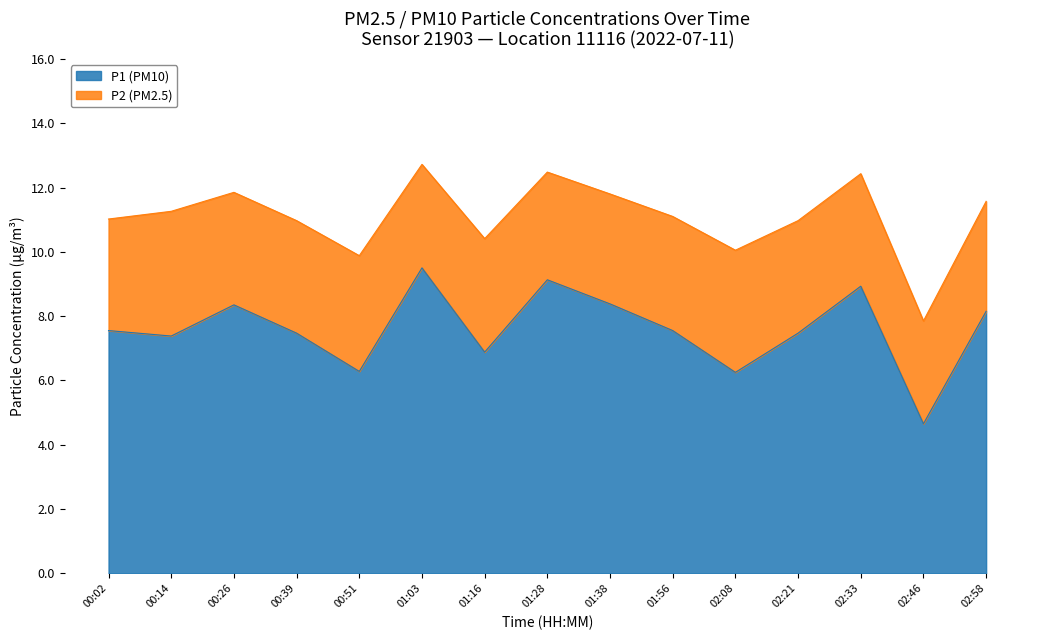

What is the change in value from 00:51 to 01:03?

+3.2